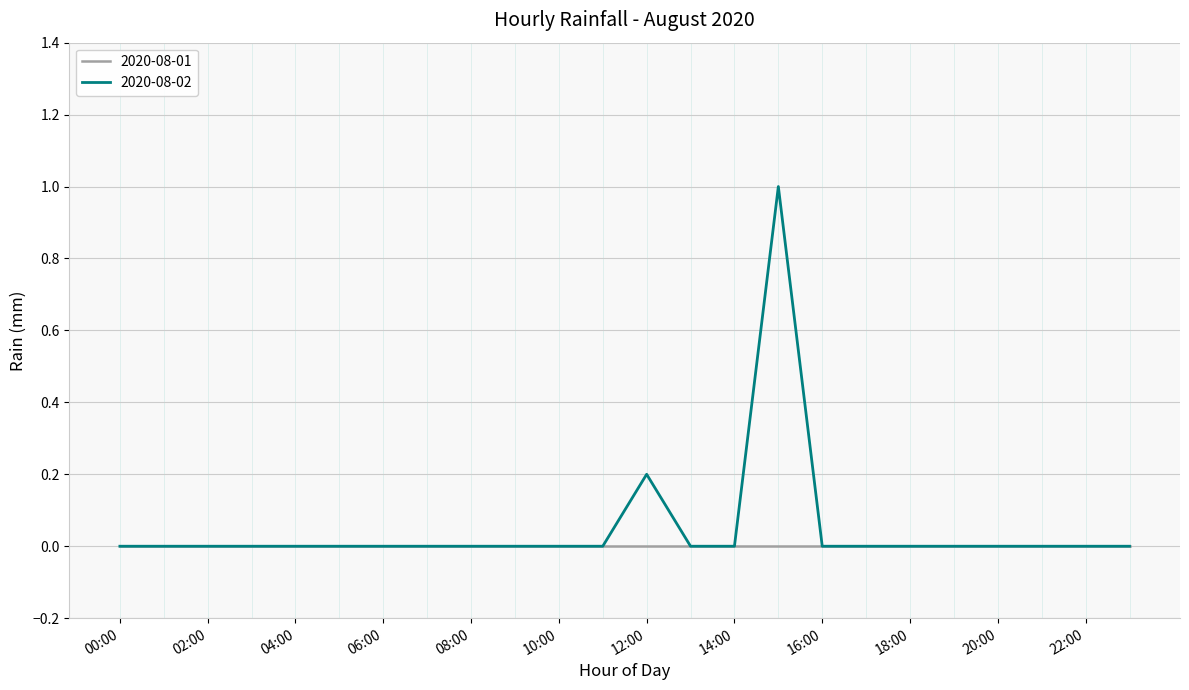

Which series has the largest range (max minus min)?

2020-08-02